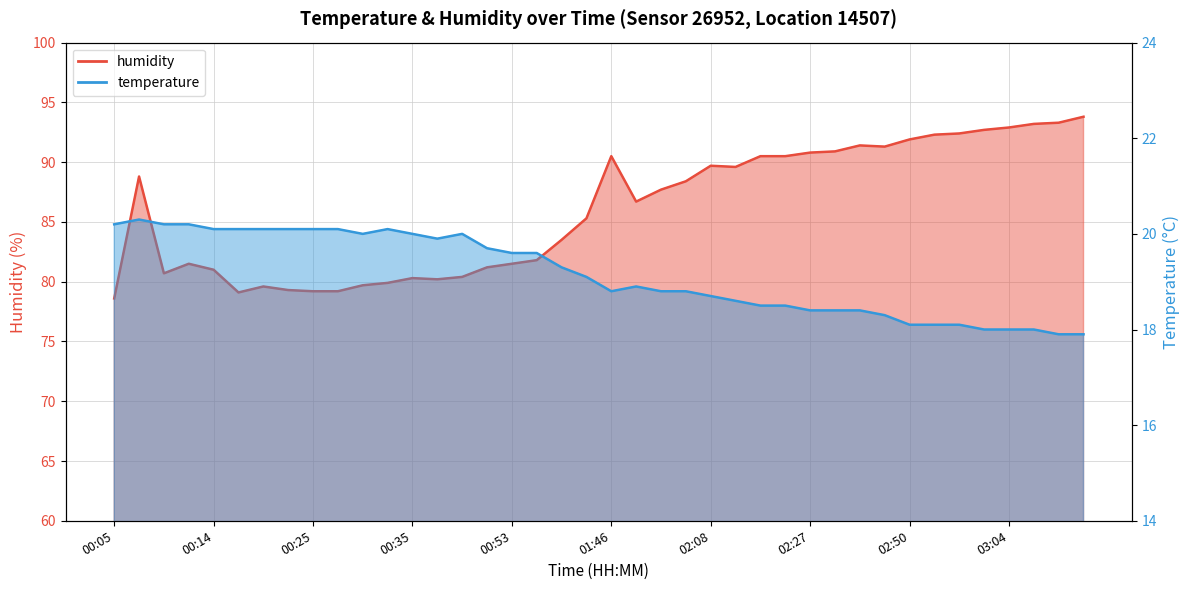

What is the difference between the highest and lowest values at 00:09?

60.5